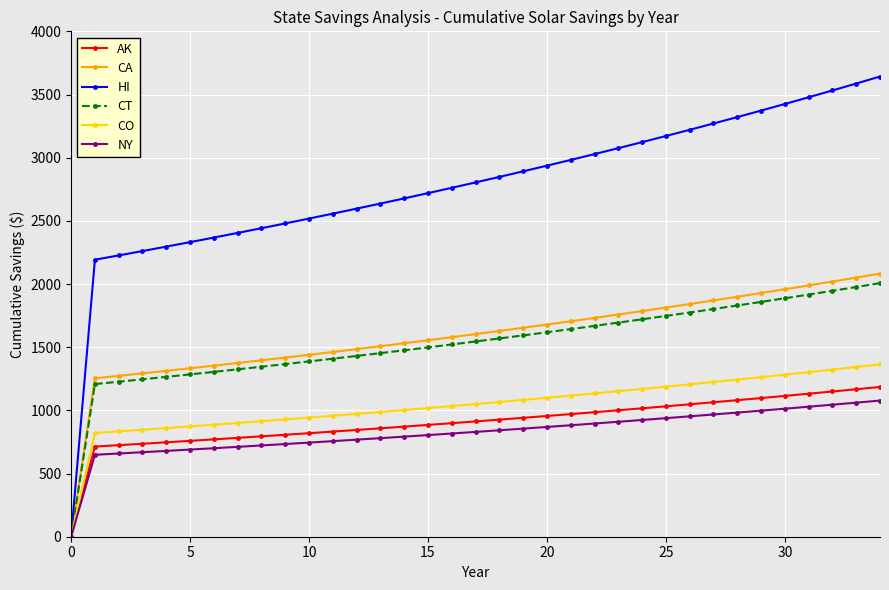

Which series has the largest total across all categories?

HI